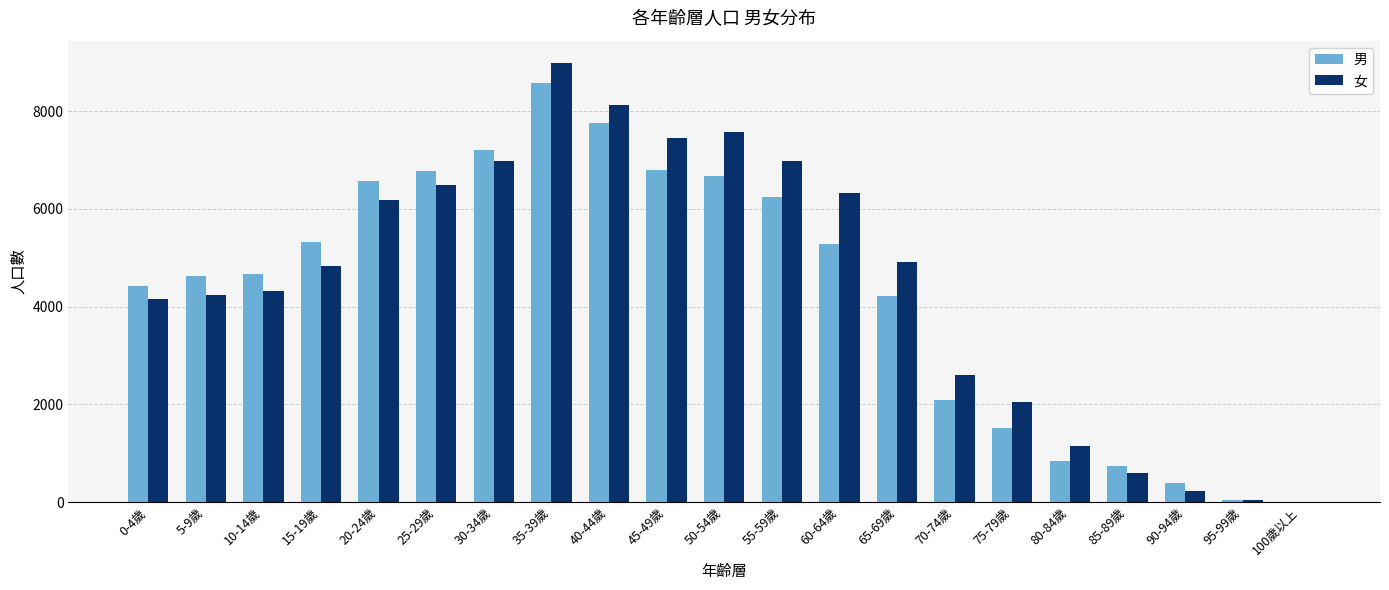

Is the value of 男 at 70-74歲 greater than the value of 女 at 40-44歲?

No